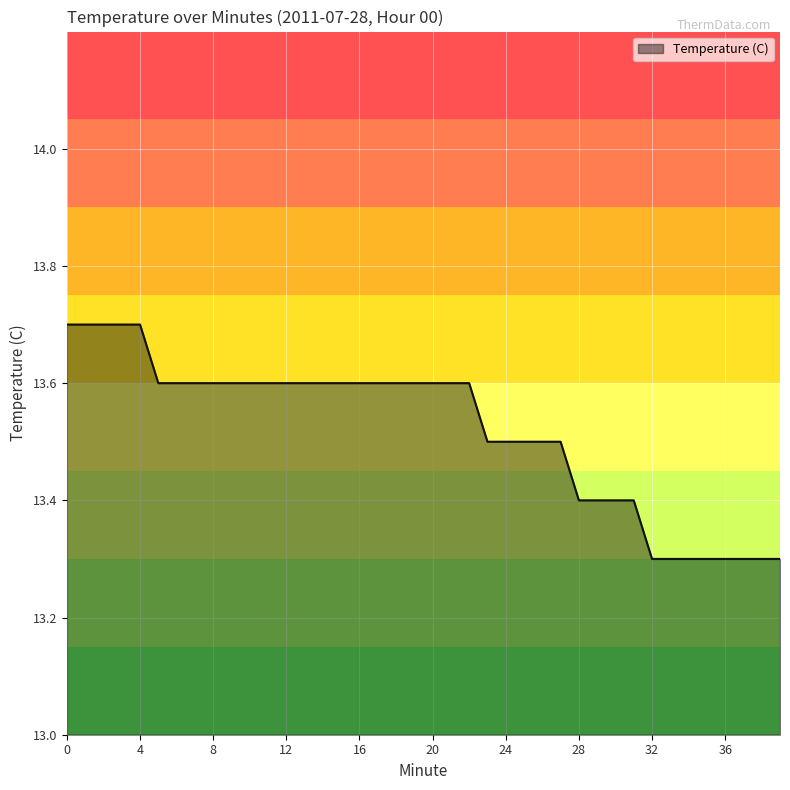

What is the difference between the maximum and minimum values?

0.4